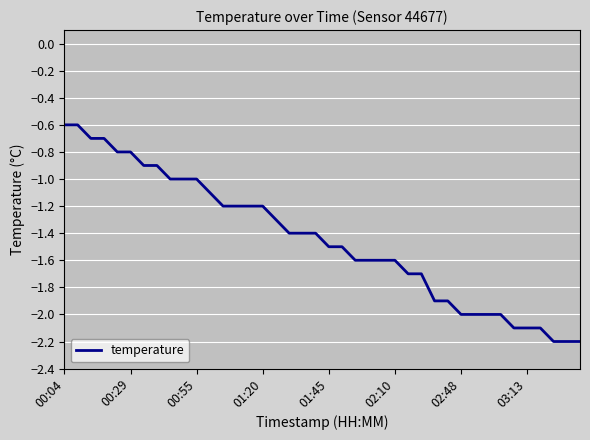

What is the maximum value shown in the chart?

-0.6